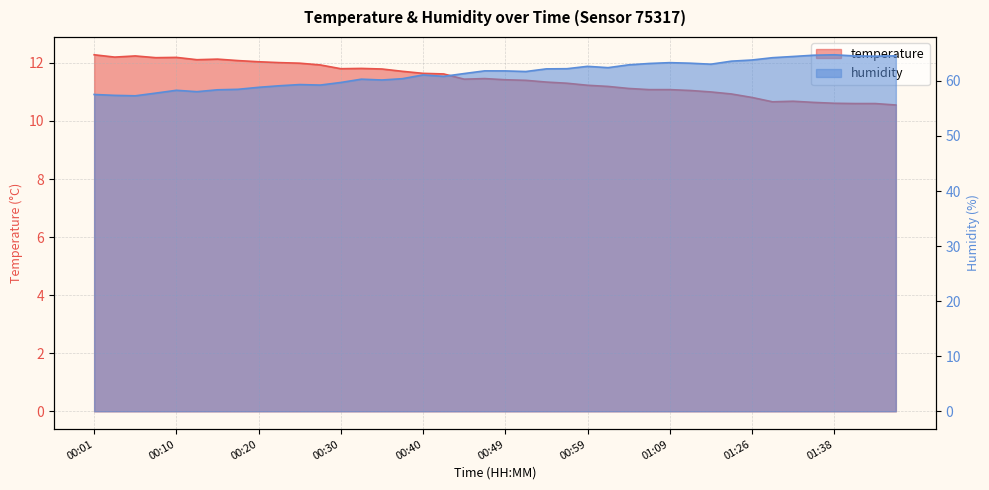

Which category has the highest value in the temperature series?

00:01